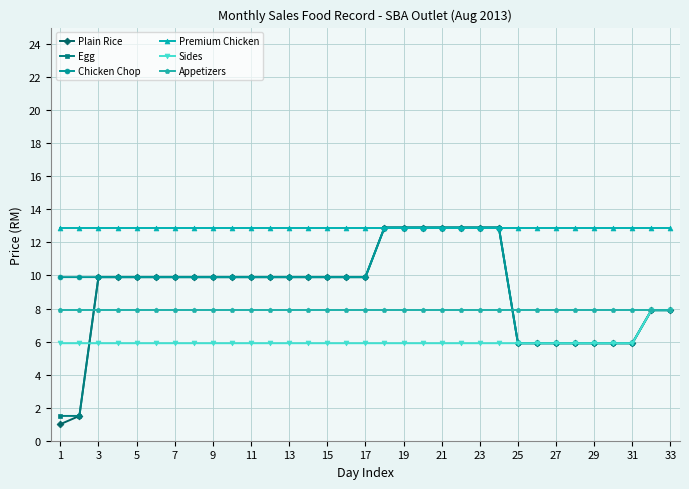

Which series has the largest total across all categories?

Premium Chicken